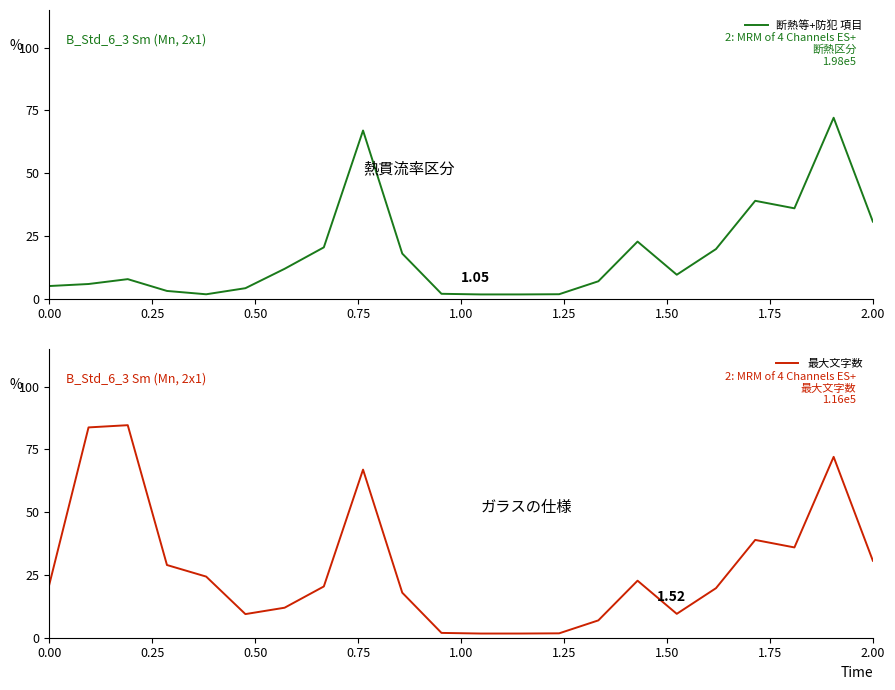

Reading right to left, what are all the values shown in this chart?

断熱等+防犯 項目: 30.7	72.1	36.0	39.0	19.7	9.5	22.7	6.9	1.7	1.7	1.7	1.9	17.9	67.0	20.4	11.9	4.1	1.7	3.1	7.8	5.8	5.0
最大文字数: 30.7	72.1	36.0	39.0	19.7	9.5	22.7	6.9	1.7	1.7	1.7	1.9	17.9	67.0	20.4	12.0	9.4	24.4	29.0	84.7	83.8	21.2